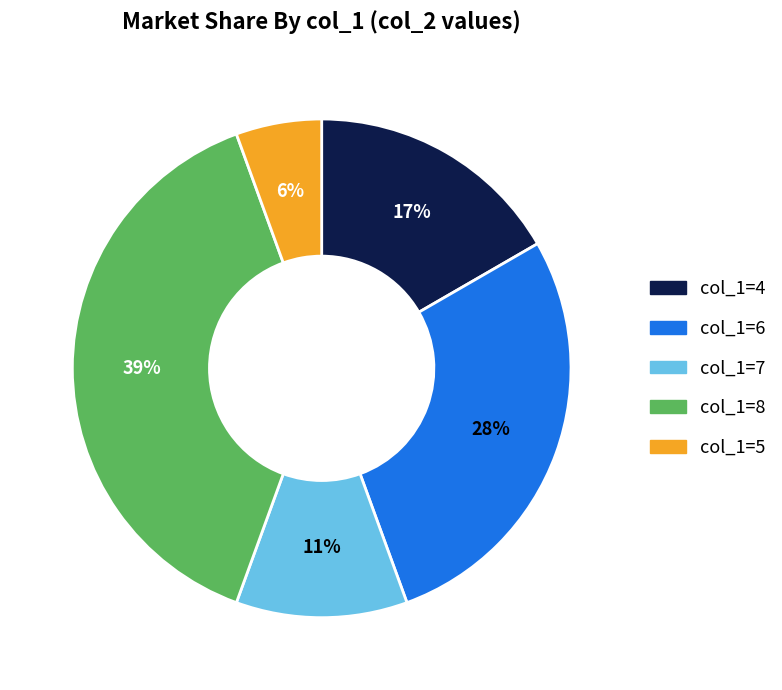

How many segments does this pie chart have?

5